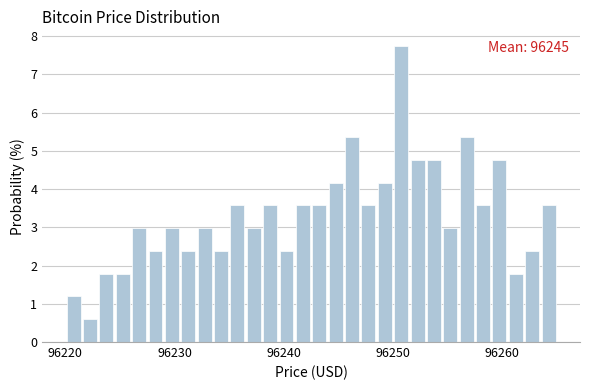

Read against the x-axis, roughly where is the centre of the tallest bar?

96251